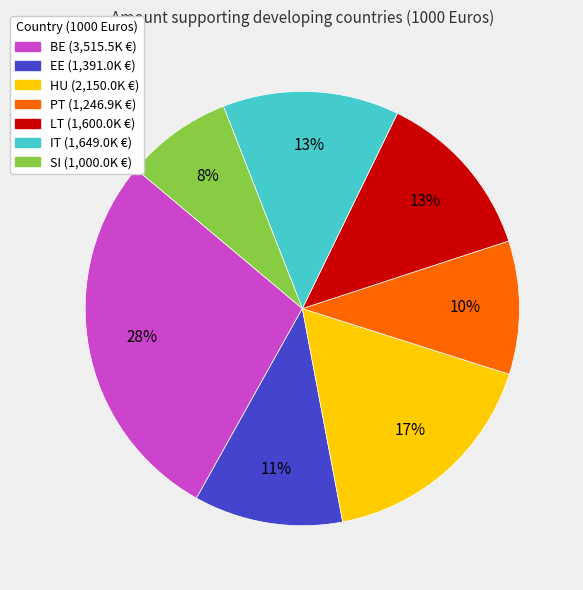

To the nearest percent, what percentage of the pie is EE?

11%